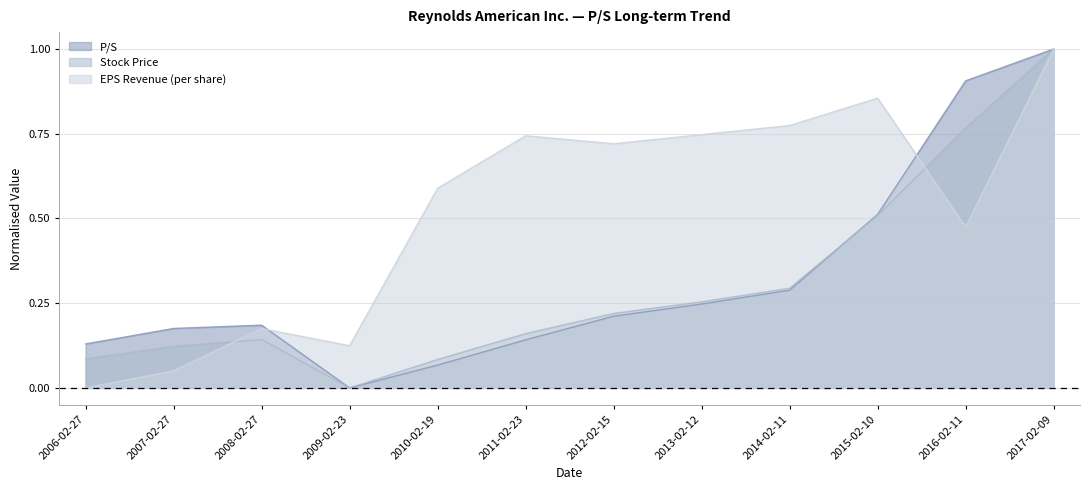

Reading right to left, what are all the values shown in this chart?

P/S: 2017-02-09=1.0	2016-02-11=0.9	2015-02-10=0.5	2014-02-11=0.3	2013-02-12=0.2	2012-02-15=0.2	2011-02-23=0.1	2010-02-19=0.1	2009-02-23=0.0	2008-02-27=0.2	2007-02-27=0.2	2006-02-27=0.1
Stock Price: 2017-02-09=1.0	2016-02-11=0.8	2015-02-10=0.5	2014-02-11=0.3	2013-02-12=0.3	2012-02-15=0.2	2011-02-23=0.2	2010-02-19=0.1	2009-02-23=0.0	2008-02-27=0.1	2007-02-27=0.1	2006-02-27=0.1
EPS Revenue (per share): 2017-02-09=1.0	2016-02-11=0.5	2015-02-10=0.9	2014-02-11=0.8	2013-02-12=0.7	2012-02-15=0.7	2011-02-23=0.7	2010-02-19=0.6	2009-02-23=0.1	2008-02-27=0.2	2007-02-27=0.1	2006-02-27=0.0